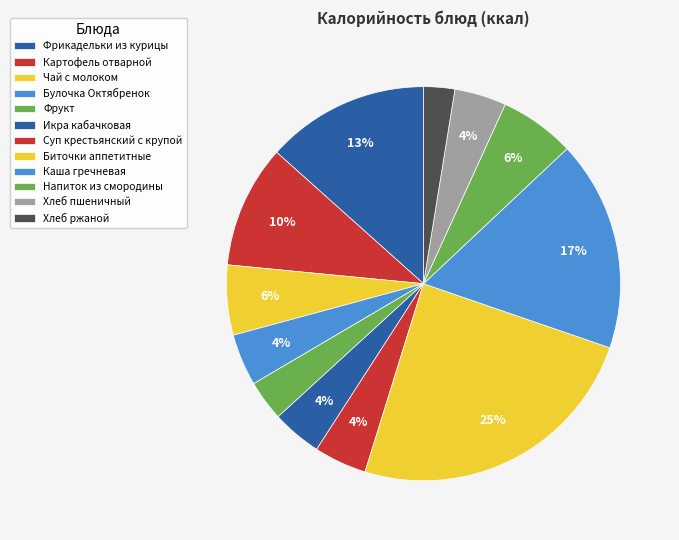

Which category has the biggest portion of the pie?

Биточки аппетитные